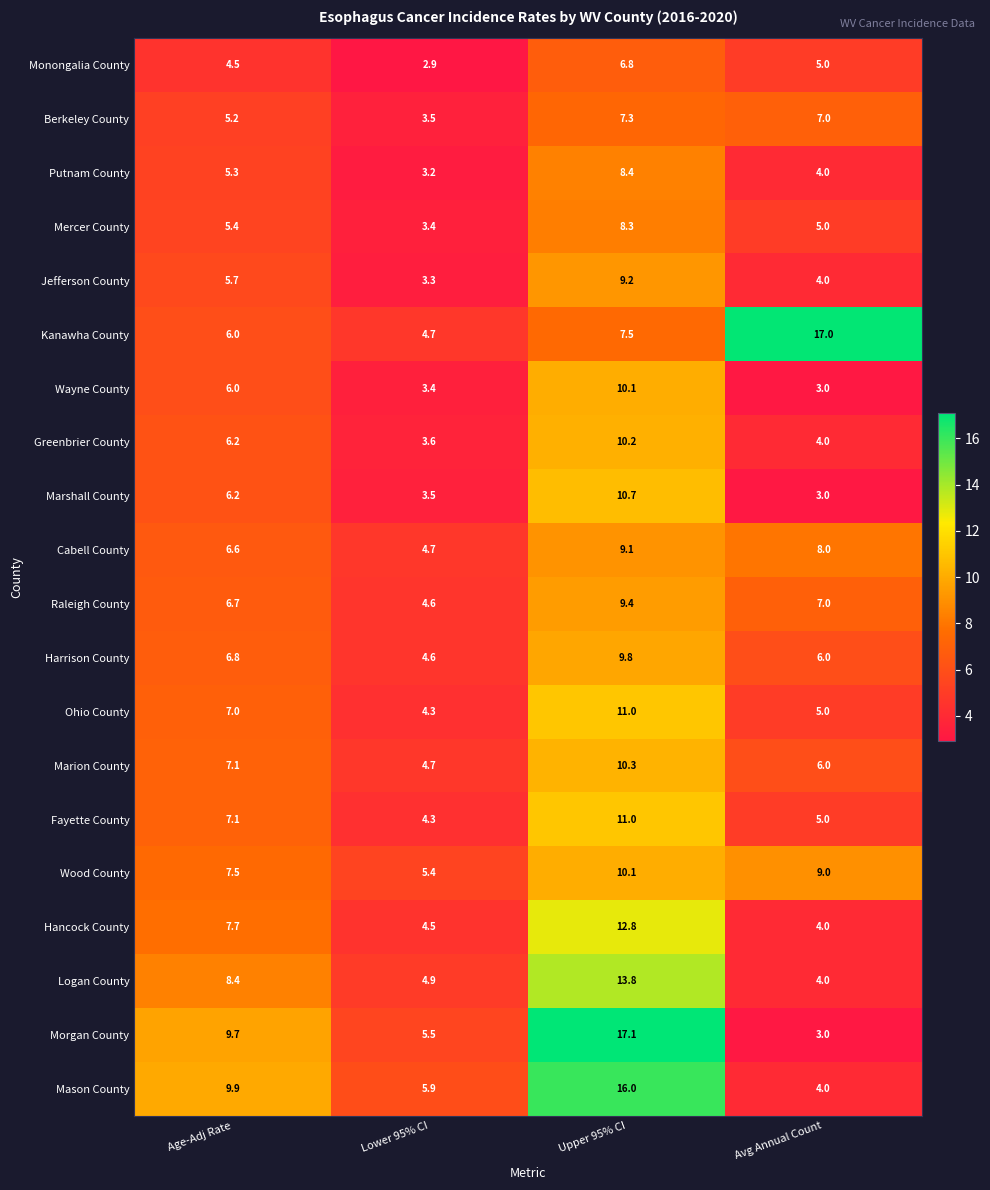

Which category has the lowest value across all series?

Lower 95% CI